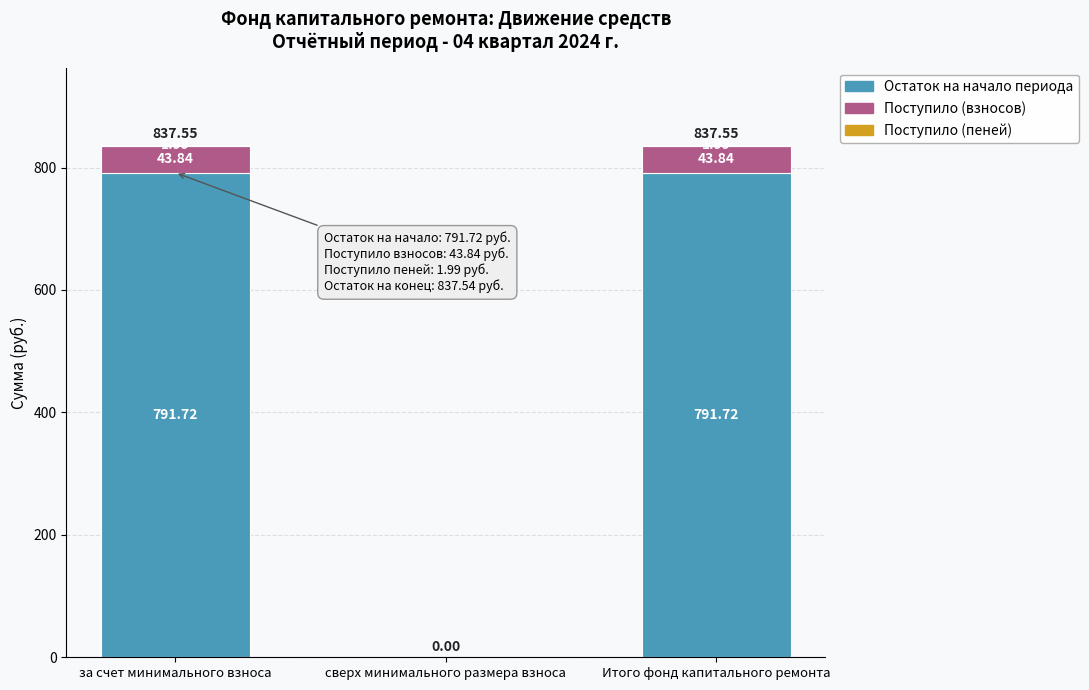

At which label is Остаток на начало периода closest to 395?

сверх минимального размера взноса